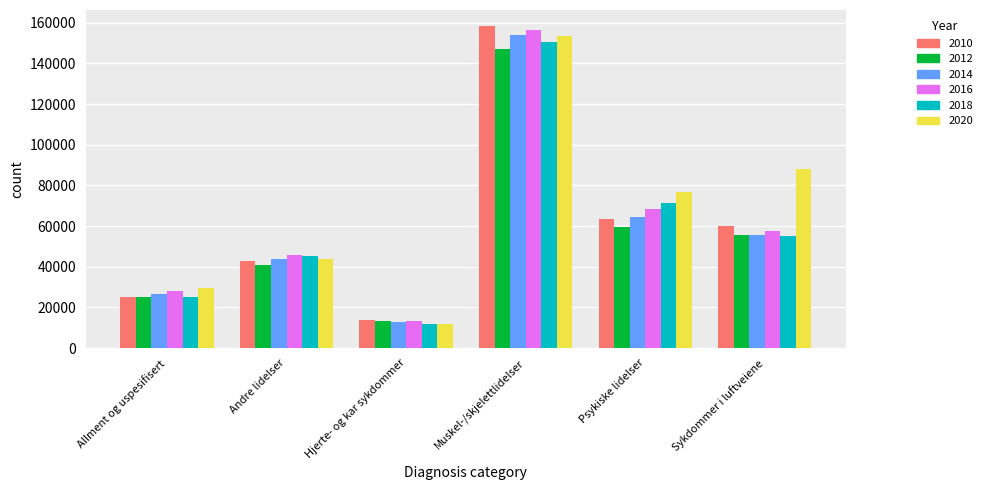

What is the label of the 6th bar from the left?

Sykdommer i luftveiene